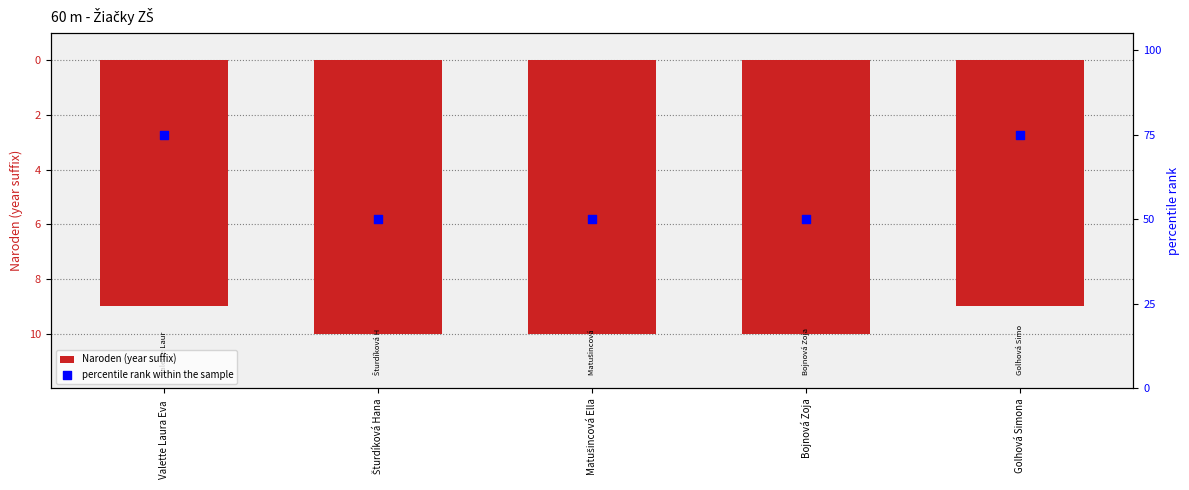

Which series contains the highest Y value?

percentile rank within the sample